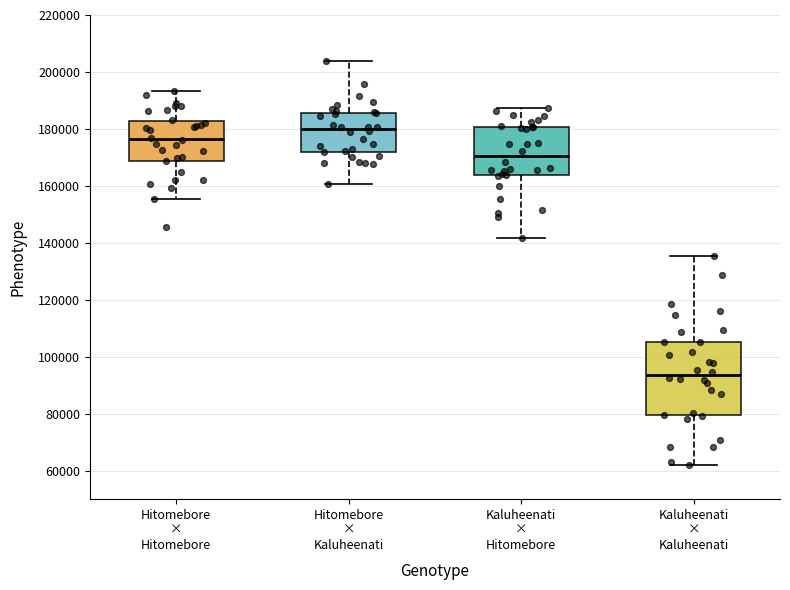

Reading left to right, read every box against the y-axis: the position of its median line, the range the box covers, and the ends of its whiskers. The values are not printed on the chart, so give them approximately, as read against the axis.

Hitomebore × Hitomebore: median 176000, box 168000 to 182000, whiskers 156000 to 194000
Hitomebore × Kaluheenati: median 180000, box 172000 to 186000, whiskers 160000 to 204000
Kaluheenati × Hitomebore: median 170000, box 164000 to 180000, whiskers 142000 to 188000
Kaluheenati × Kaluheenati: median 94000, box 80000 to 106000, whiskers 62000 to 136000